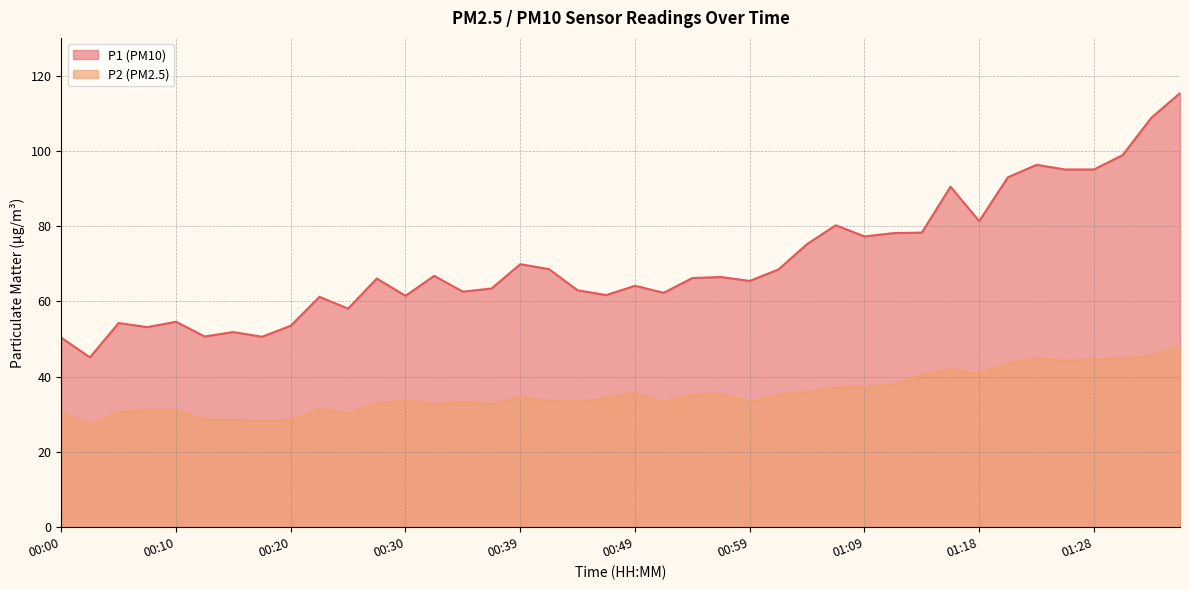

At which label does P2 first exceed 34?

00:39